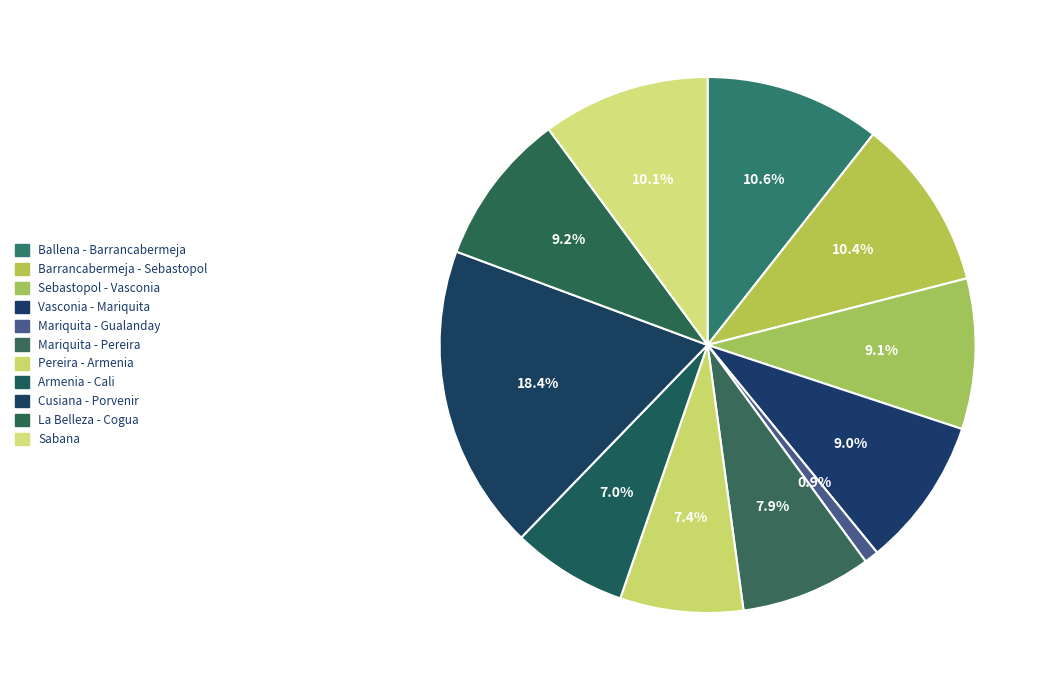

Does any single category account for the majority?

No